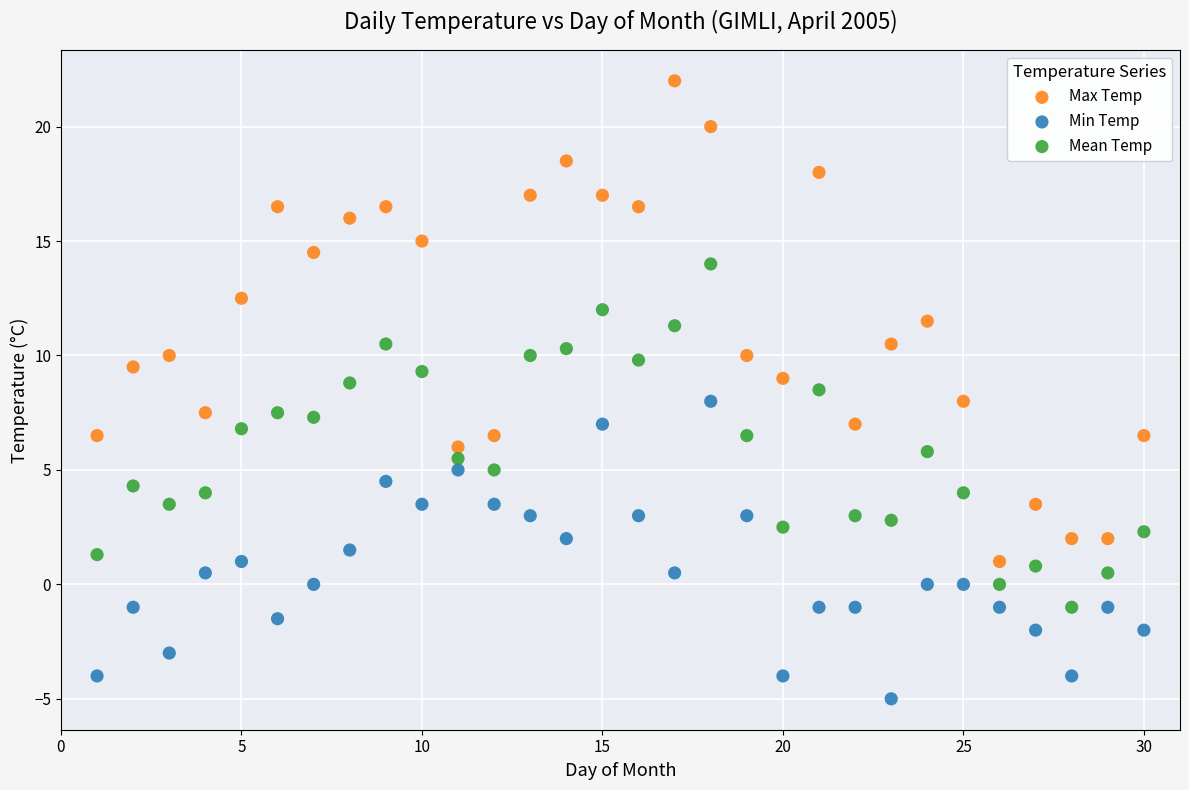

Which series has the widest spread of Y values?

Max Temp